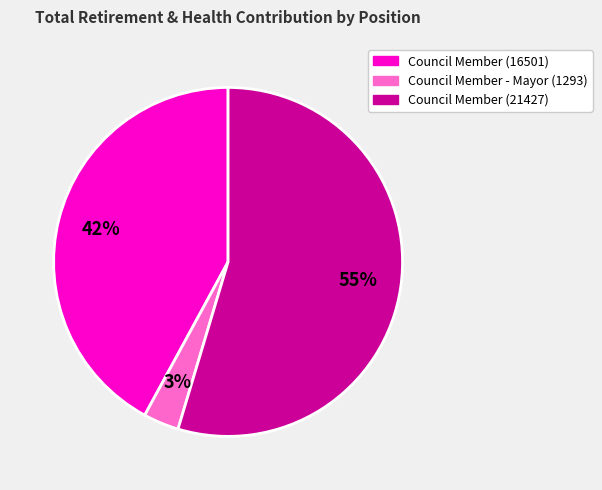

Is the sum of Council Member - Mayor (1293) and Council Member (16501) greater than half?

No